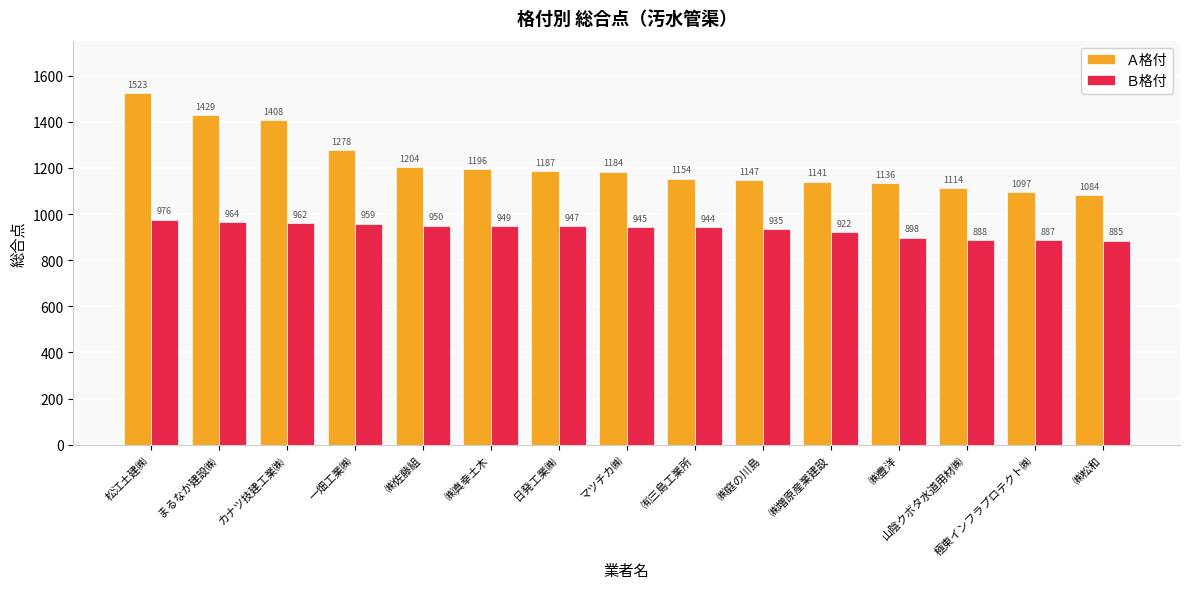

Which category has the highest value in the Ａ格付 series?

松江土建㈱